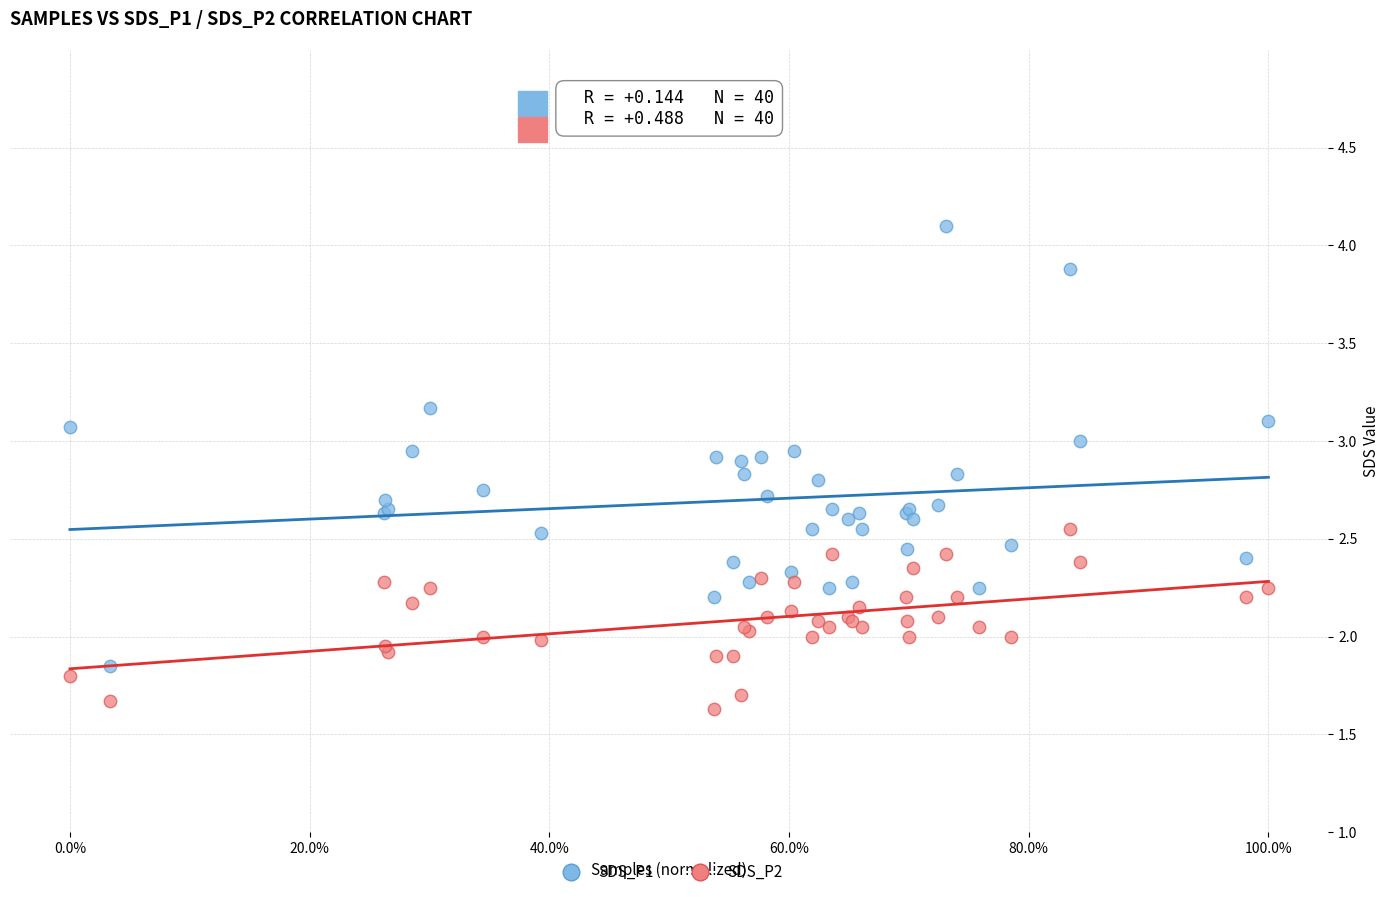

Which series reaches the maximum Y coordinate?

SDS_P1